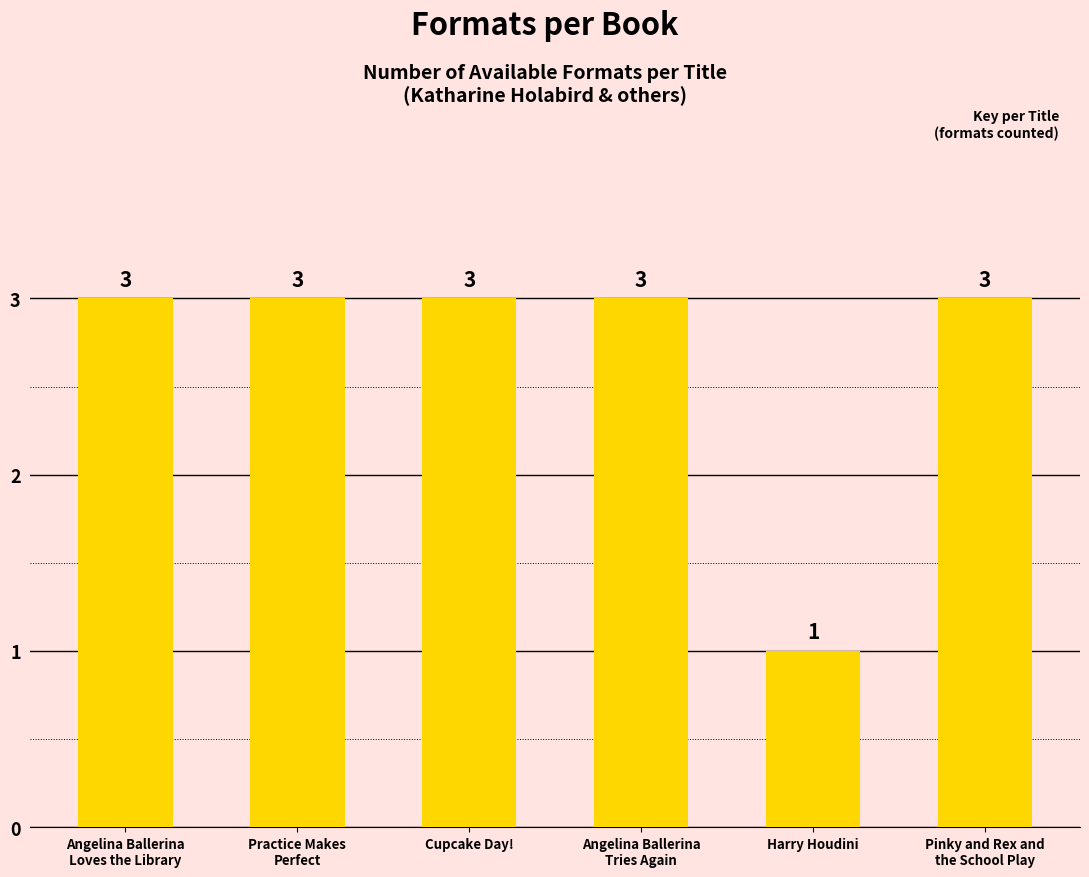

Is it true that the value at Angelina Ballerina
Loves the Library is 5?

False